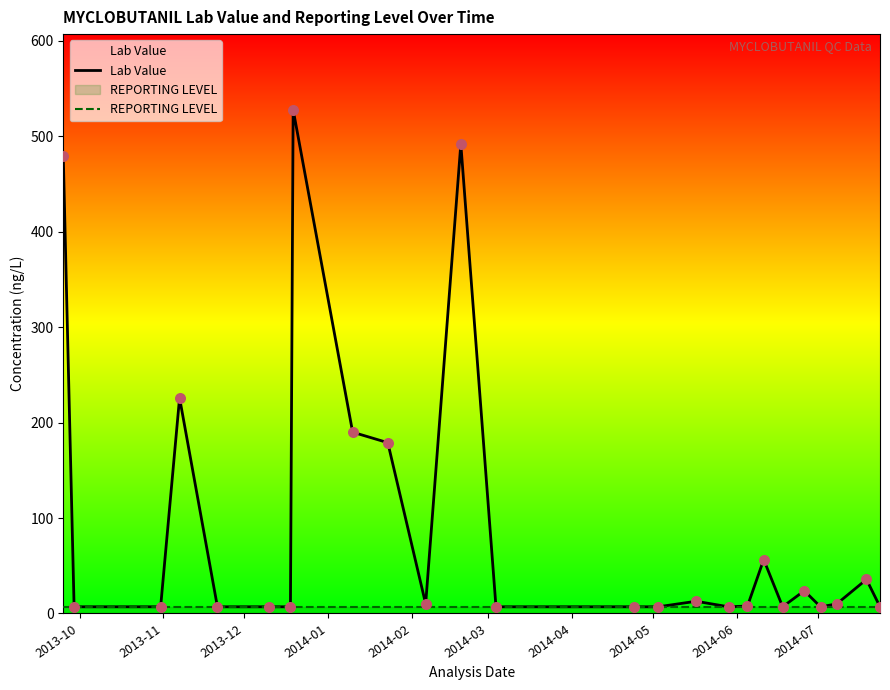

Which series has the largest total across all categories?

Lab Value